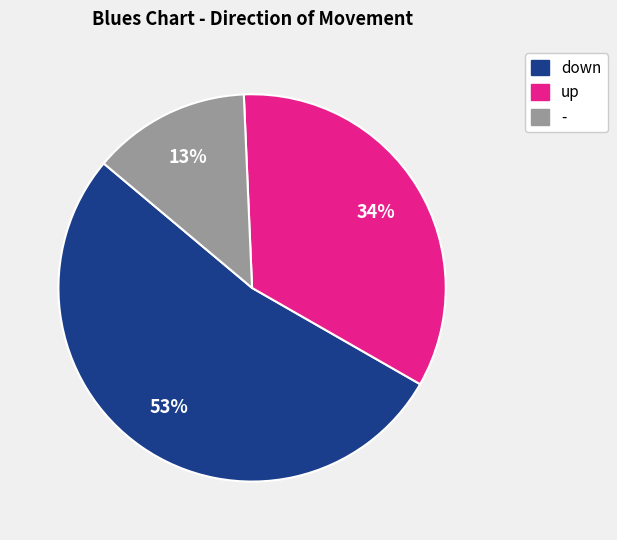

Which has a higher value, - or up?

up